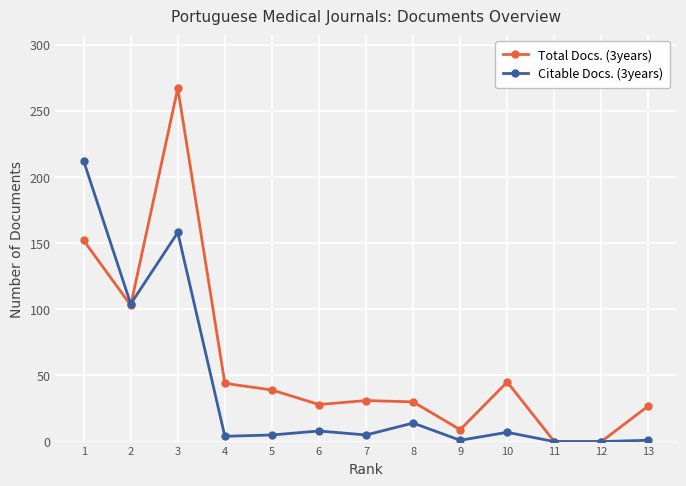

Which series changed the most between 8 and 12?

Total Docs. (3years)